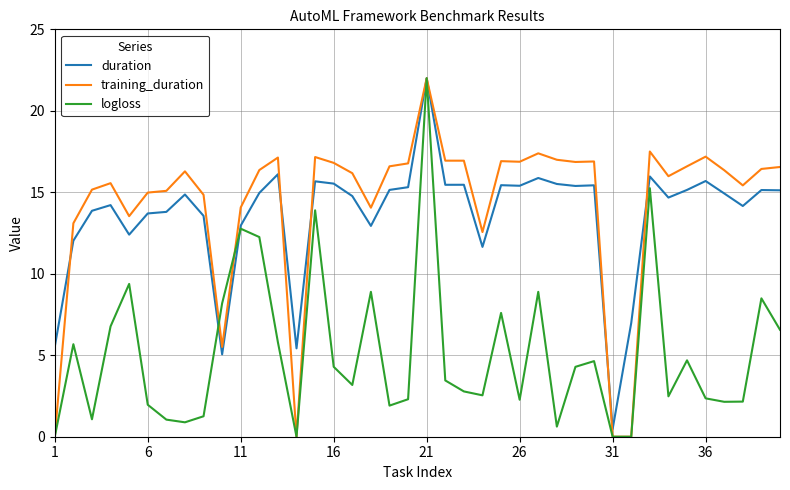

Count the number of categories in the chart.

40